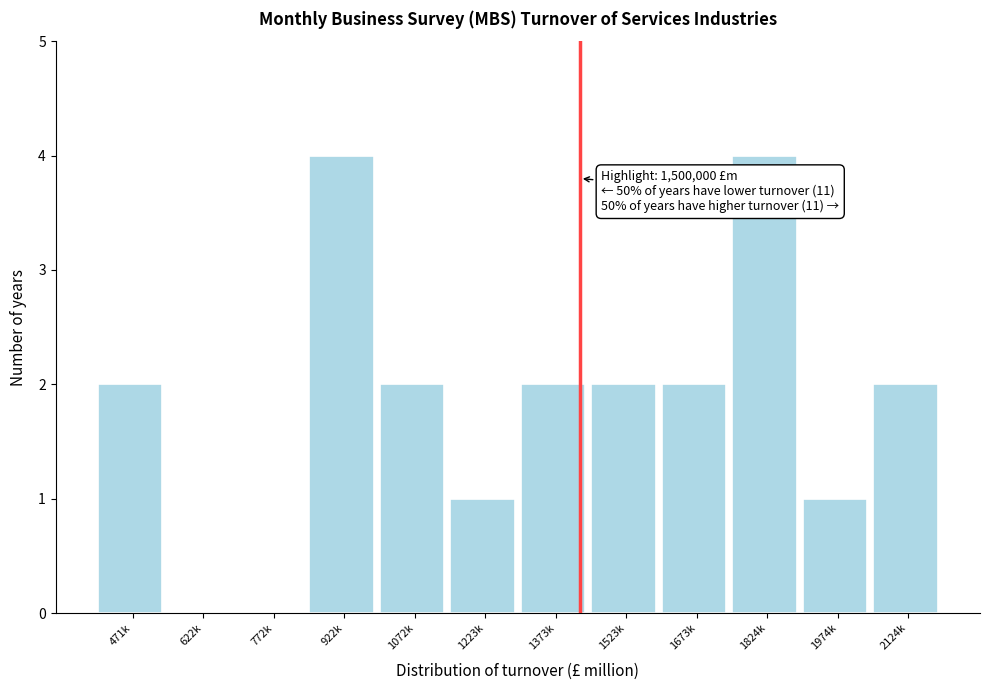

Reading left to right, extract all data points from this chart.

471k=2	622k=0	772k=0	922k=4	1072k=2	1223k=1	1373k=2	1523k=2	1673k=2	1824k=4	1974k=1	2124k=2